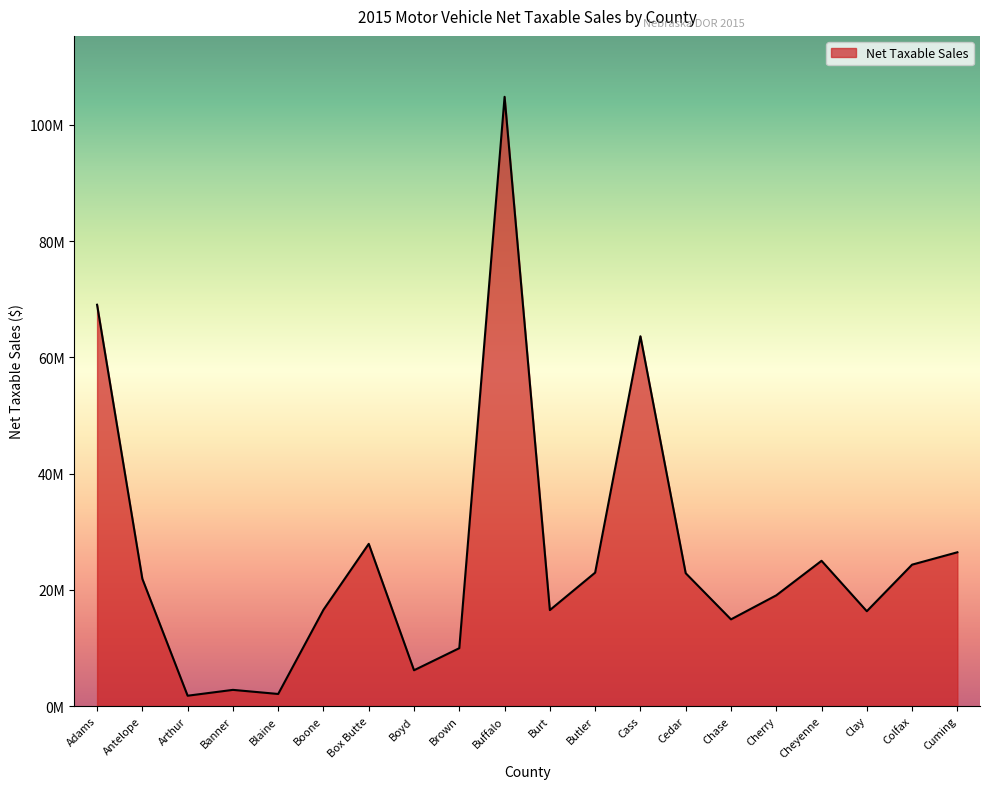

What is the value of the 10th point from the left?

104812478